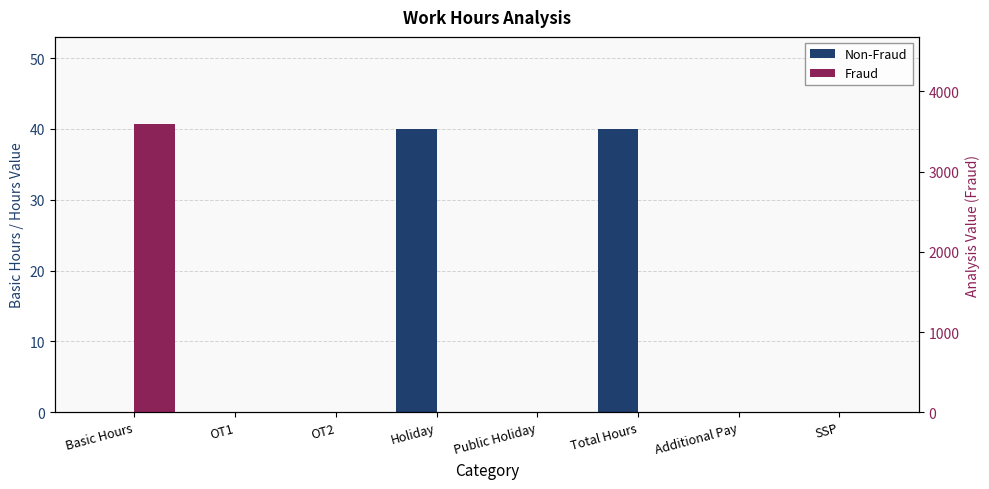

What is the average value of the Non-Fraud series?

10